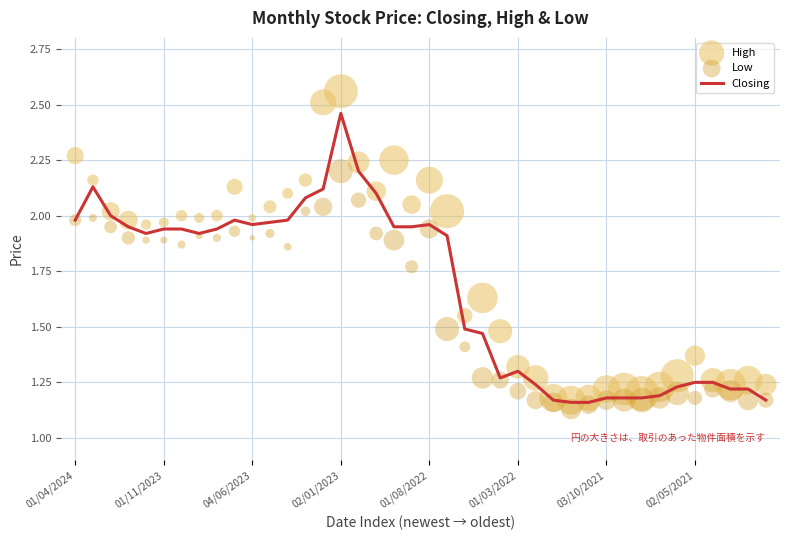

What are all the series names shown in the legend?

Closing, High, Low